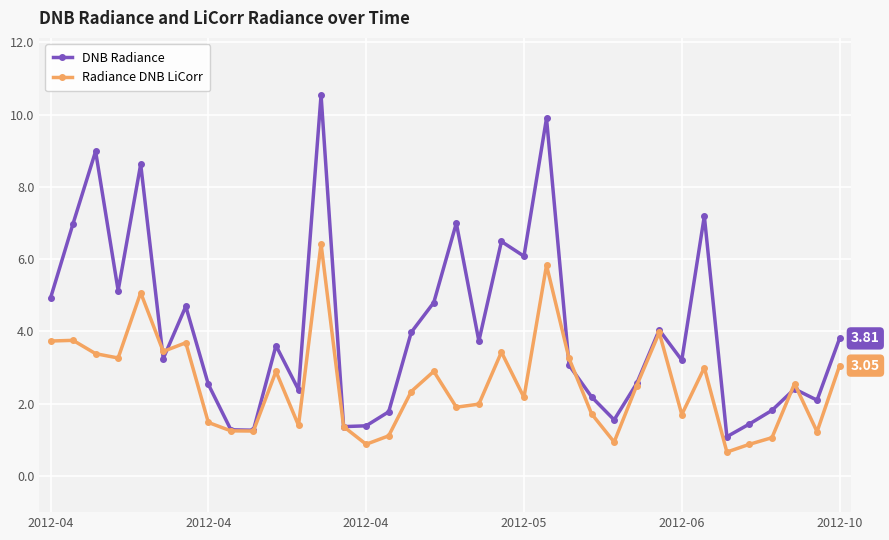

How many interior local valleys does the DNB Radiance series have?

11